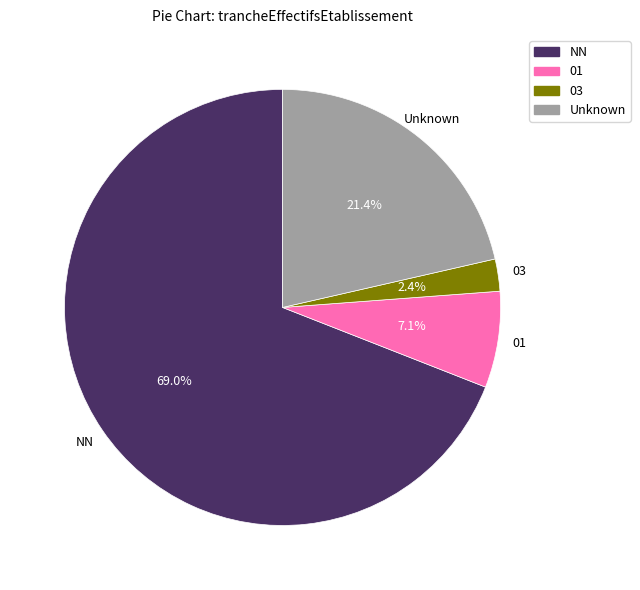

Does 01 account for over 50% of the chart?

No